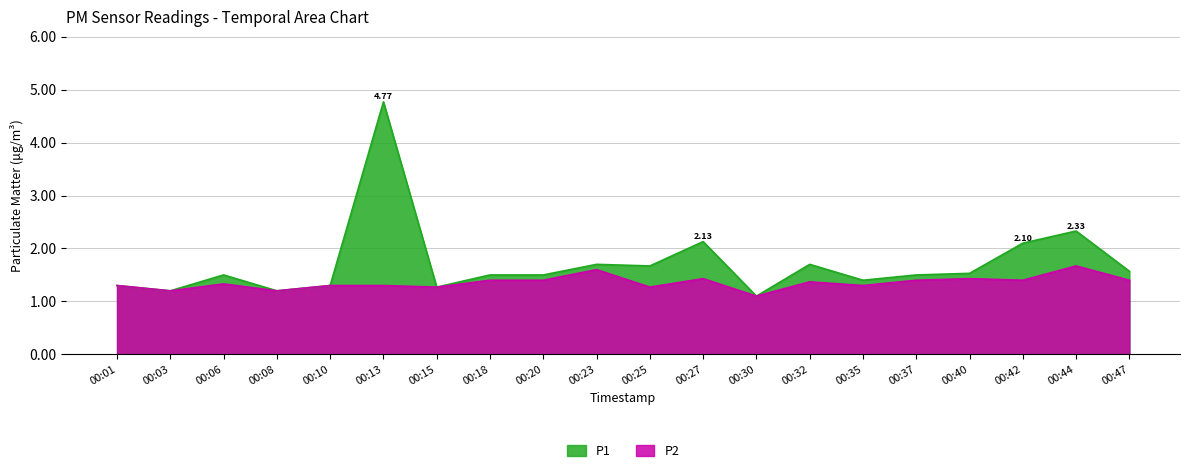

Does the chart have visible grid lines?

Yes